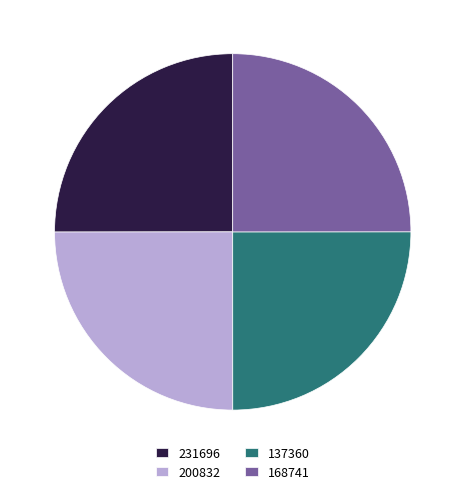

Is there any slice that represents more than half of the pie?

No